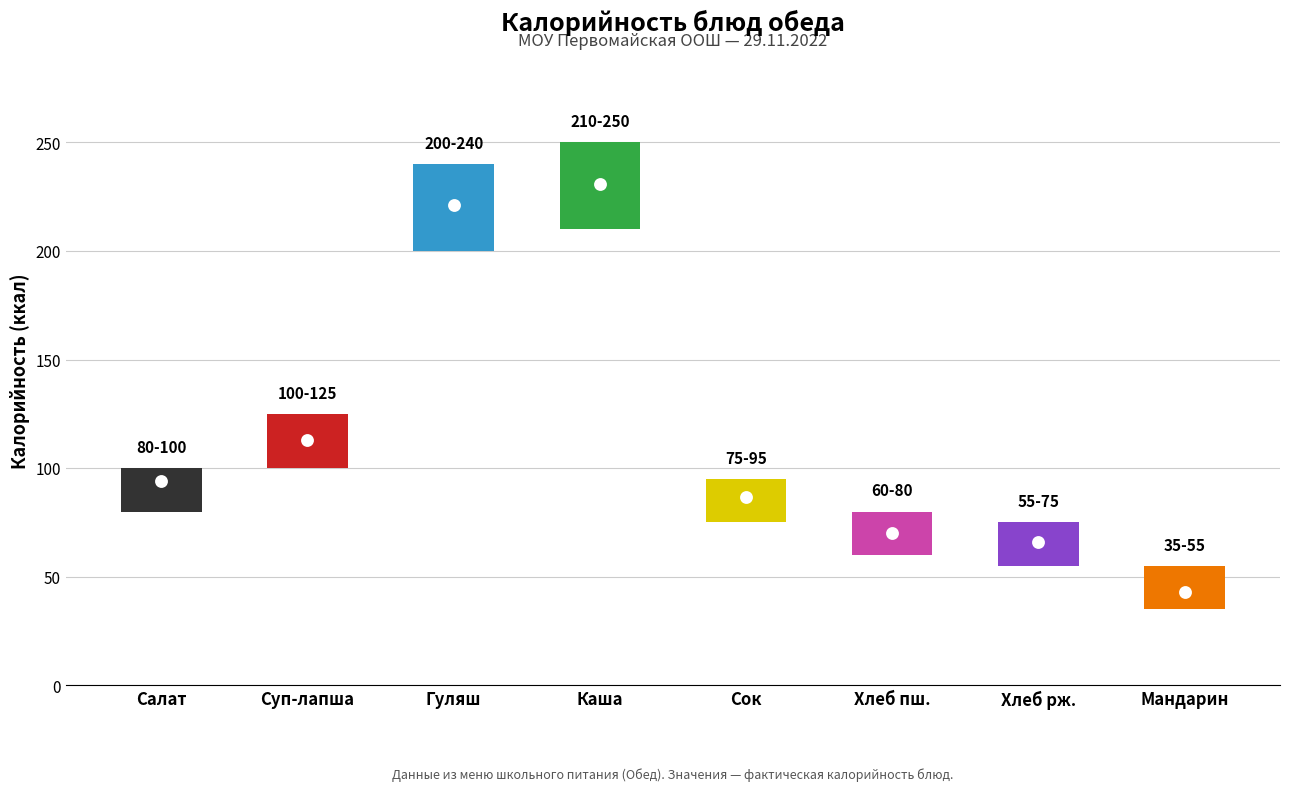

Approximately how many times larger is the value at Гуляш из говядины compared to Салат из свежей капусты?

2.3